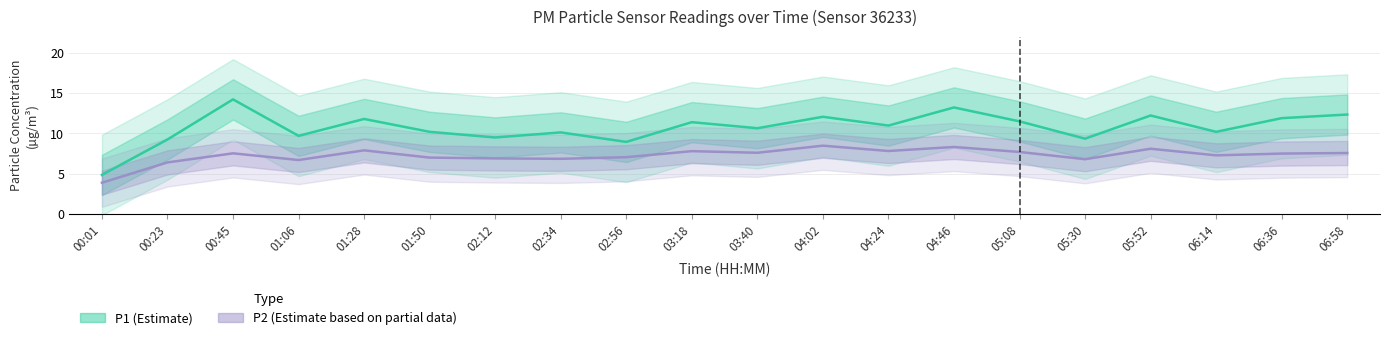

Read the P1 (Estimate) value at 06:58.

12.3